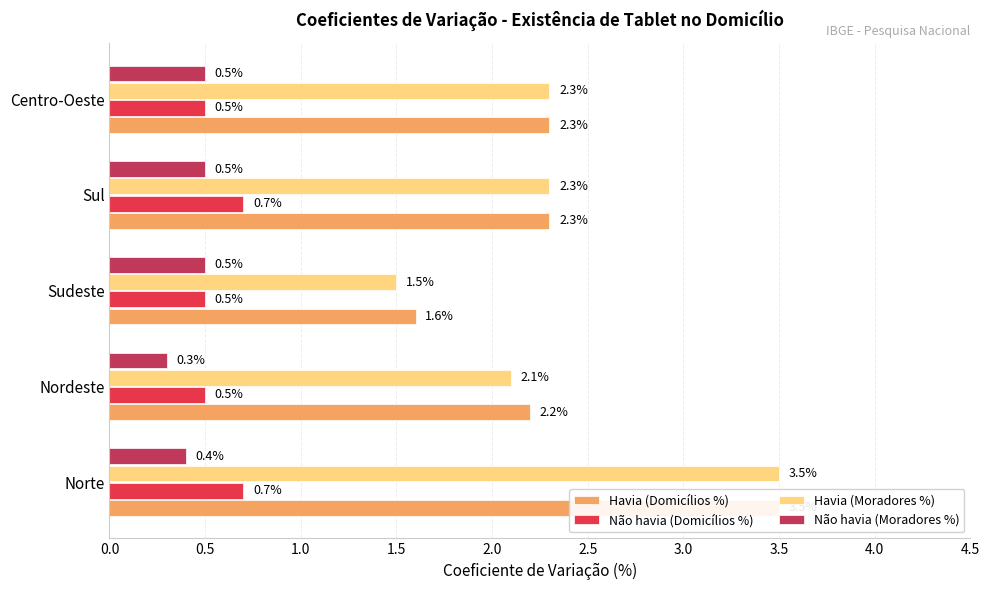

Is the value of Não havia (Domicílios %) at Norte greater than the value of Não havia (Moradores %) at Sul?

Yes